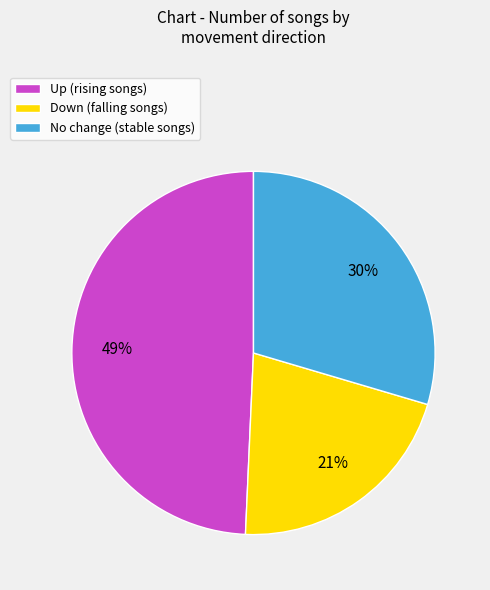

Combined, do Up (rising songs) and No change (stable songs) account for over 50%?

Yes